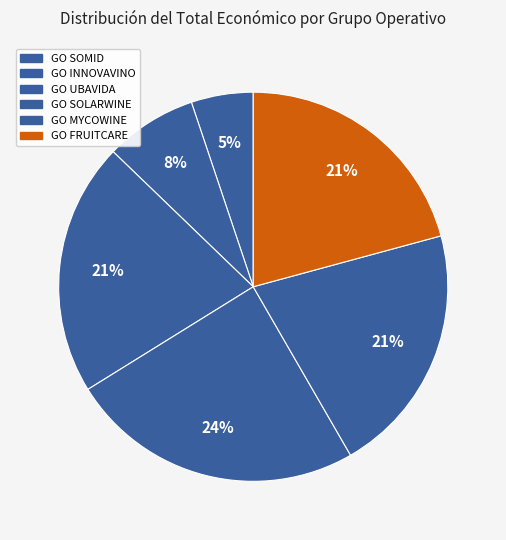

What is the ratio of the value at GO UBAVIDA to the value at GO SOMID?

4.1